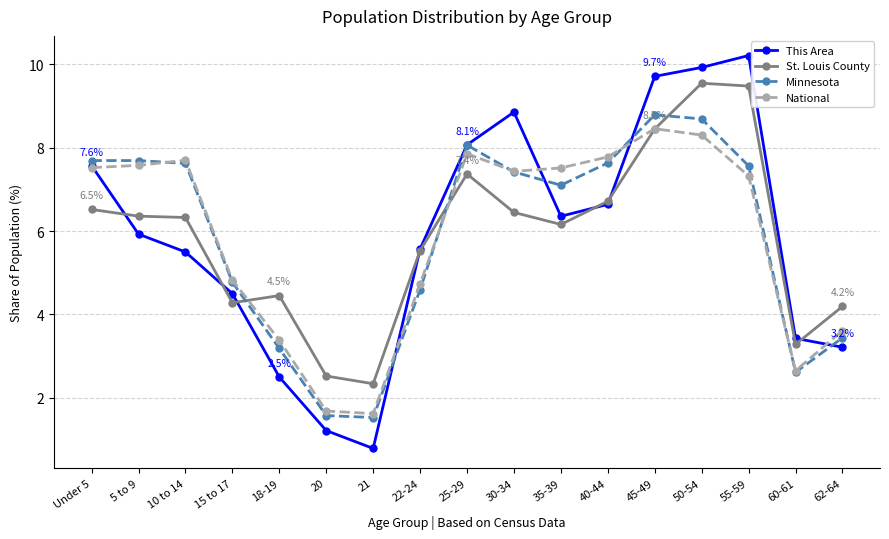

What position from the left is 18-19?

5